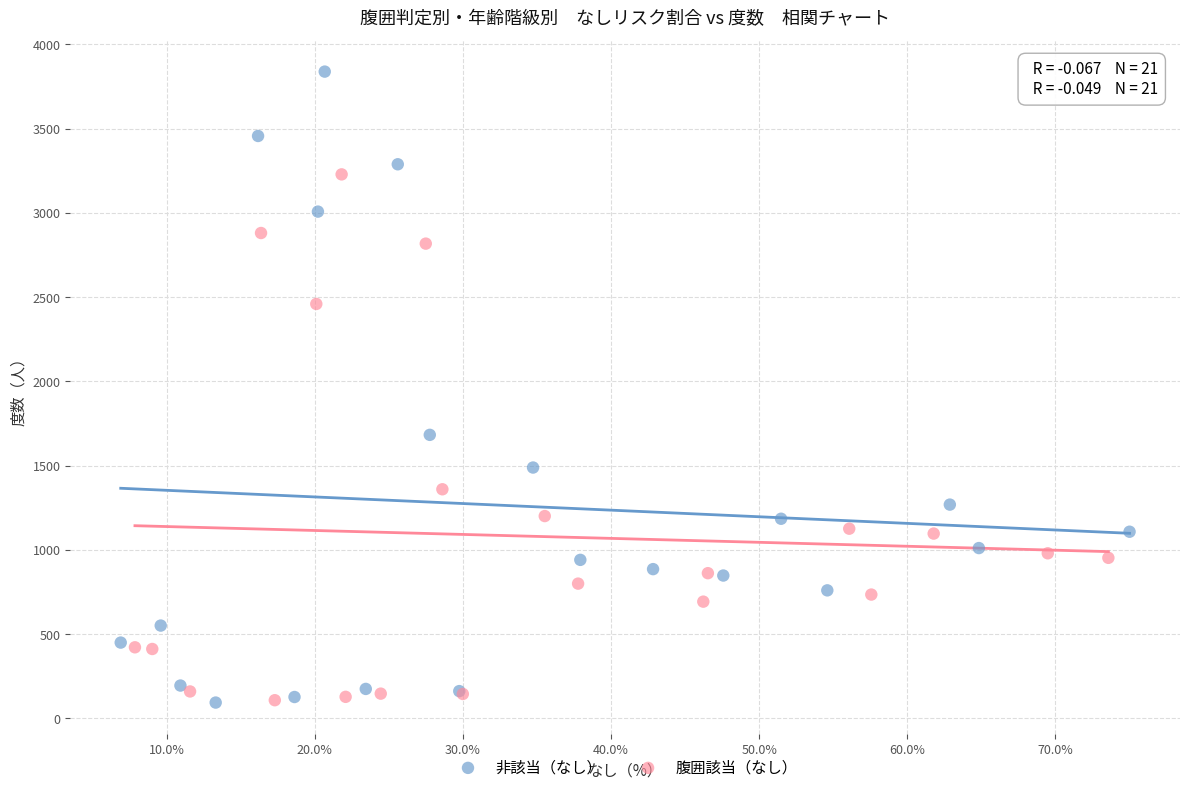

Which series has the largest Y range (max minus min)?

非該当（なし）